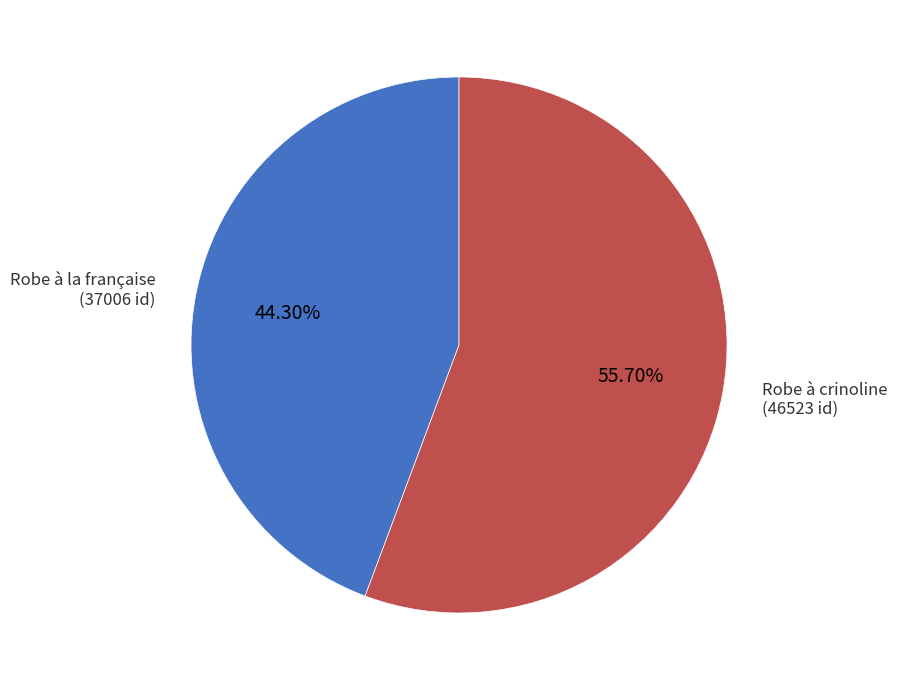

Is there any slice that represents more than half of the pie?

Yes